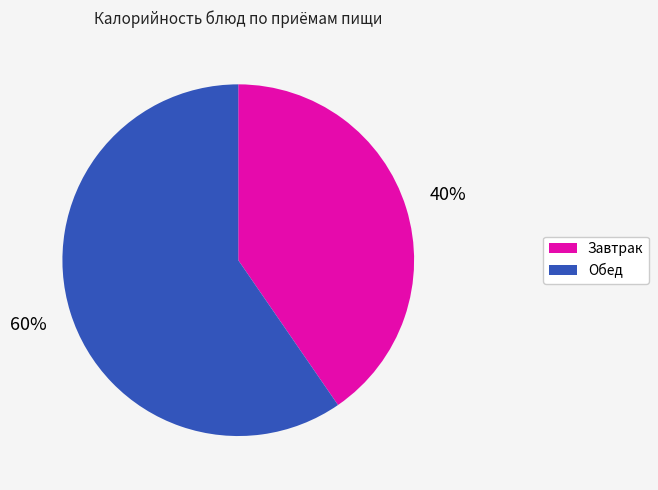

To the nearest percent, what is the average slice percentage?

50%